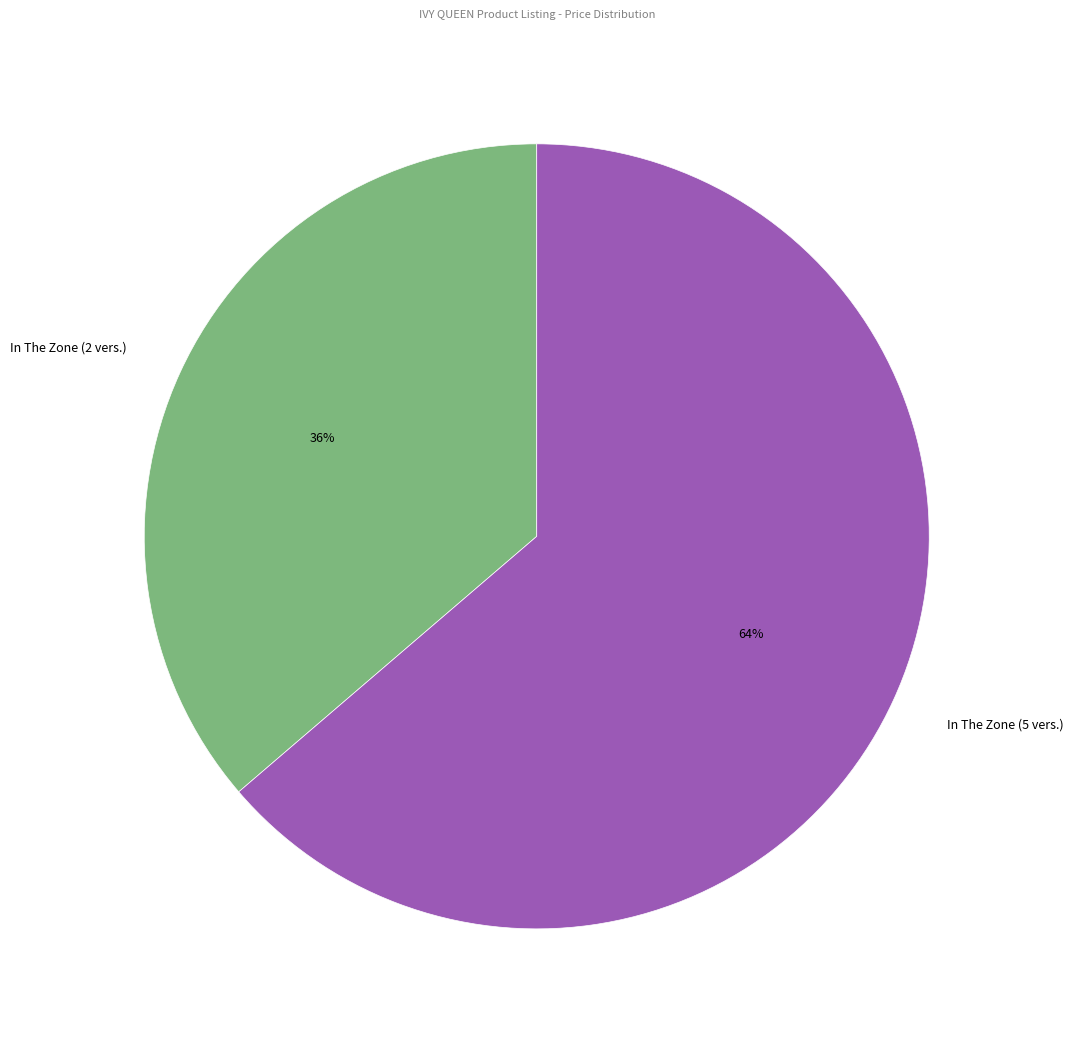

Count the number of slices in the pie.

2